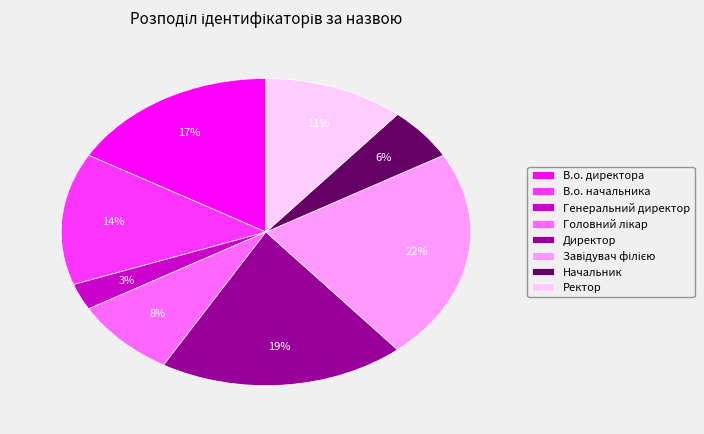

Which slice is the smallest?

Генеральний директор